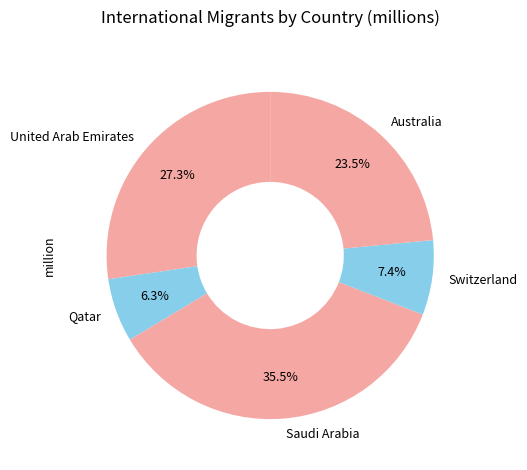

What is the total percentage of United Arab Emirates and Qatar?

33.6%